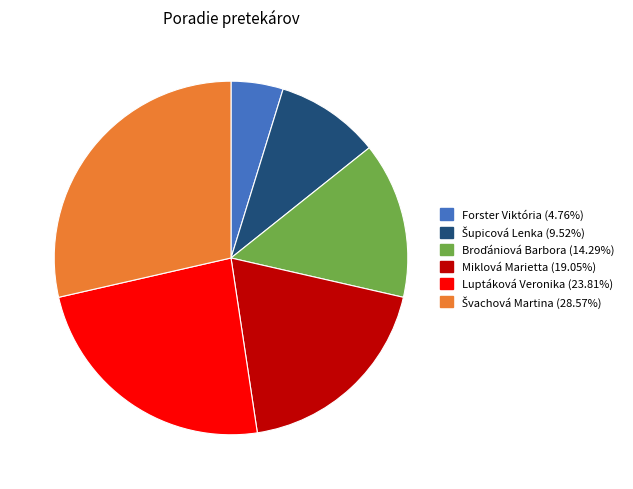

Which slice is the smallest?

Forster Viktória